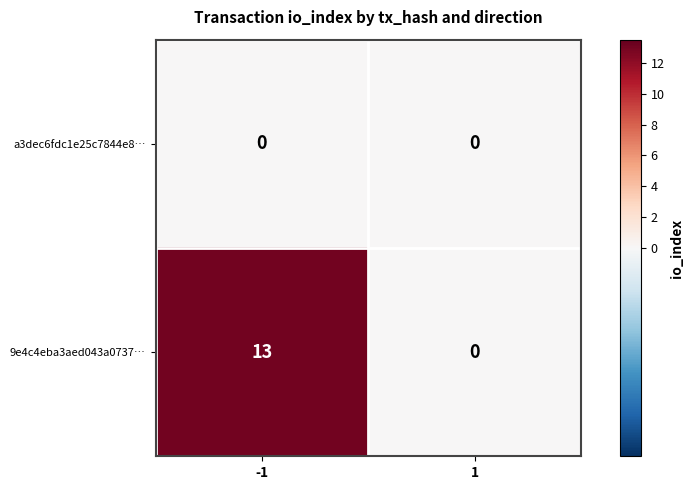

The a3dec6fdc1e25c7844e8… series shows 0 at 1. True or false?

True